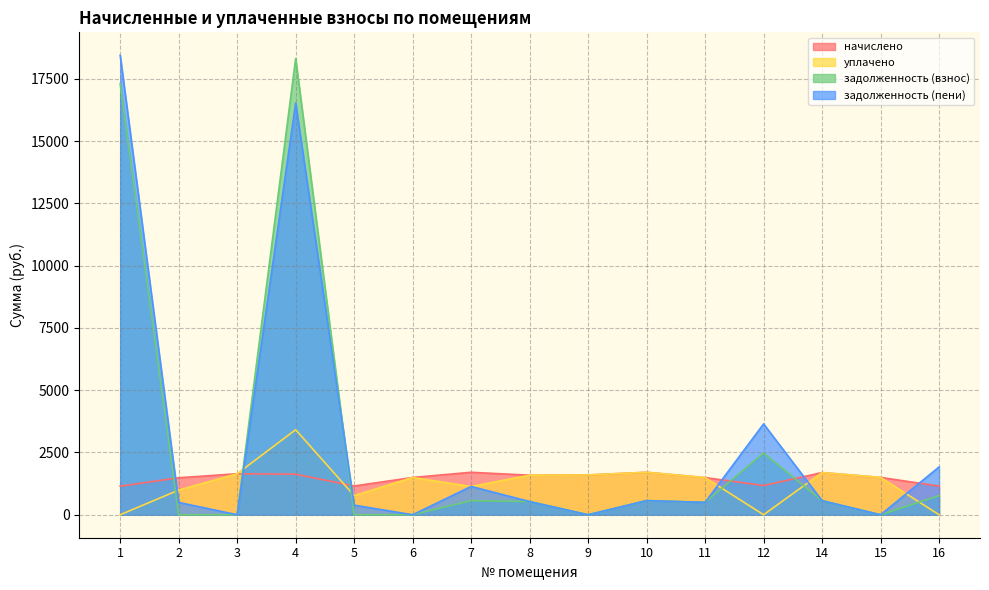

Between 10 and 14, which series saw the biggest shift?

начислено